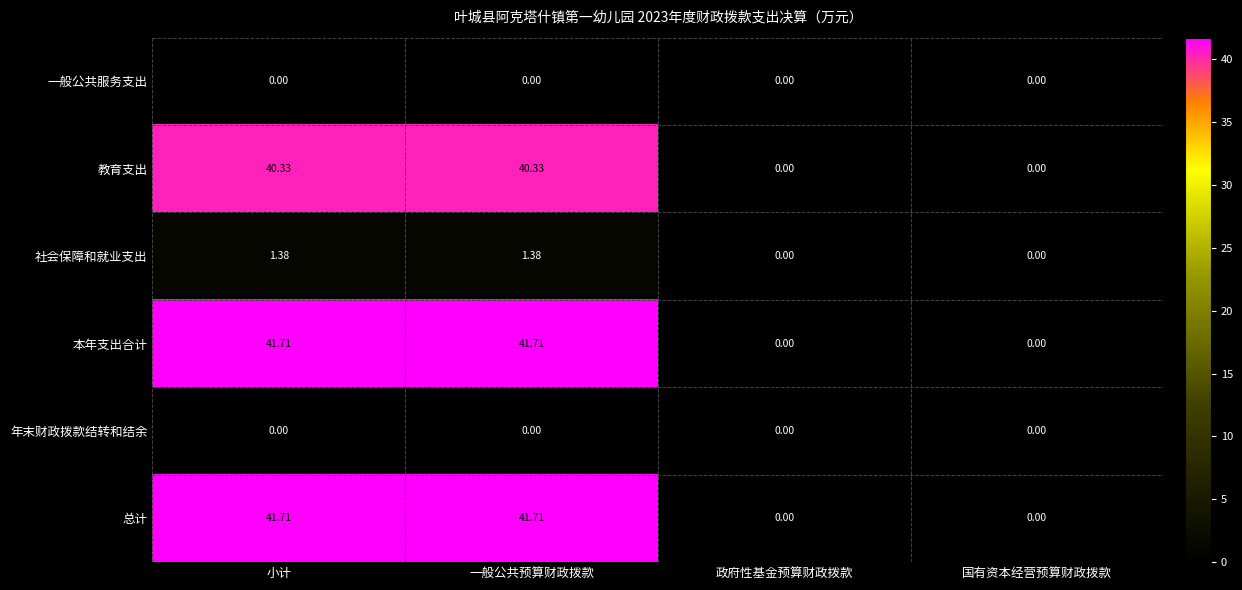

Where does the 社会保障和就业支出 series first go above 1?

小计